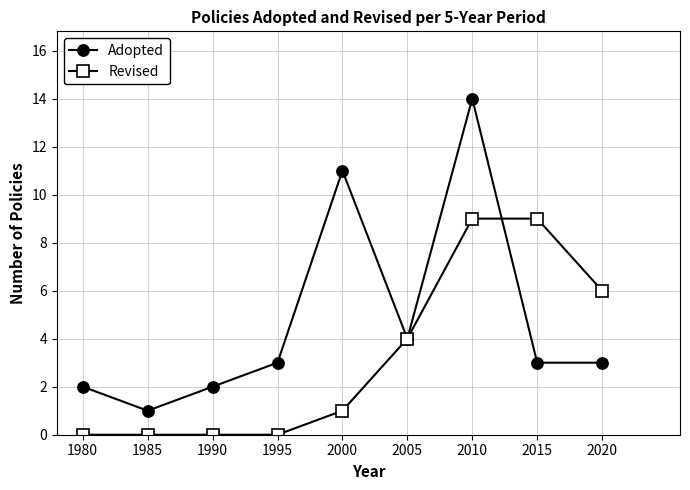

Rank the series by their average value, from highest to lowest.

Adopted, Revised